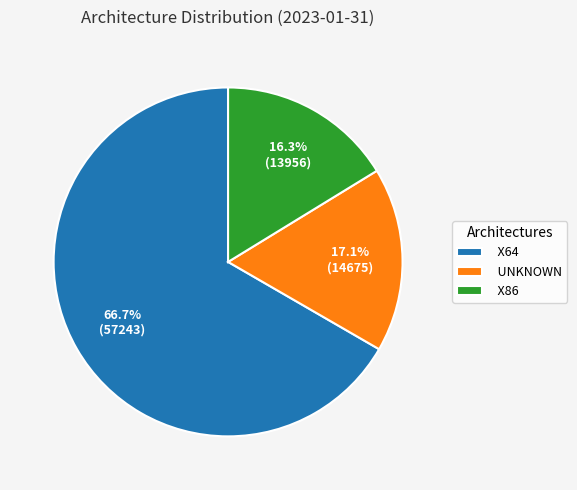

Which slice is the smallest?

X86